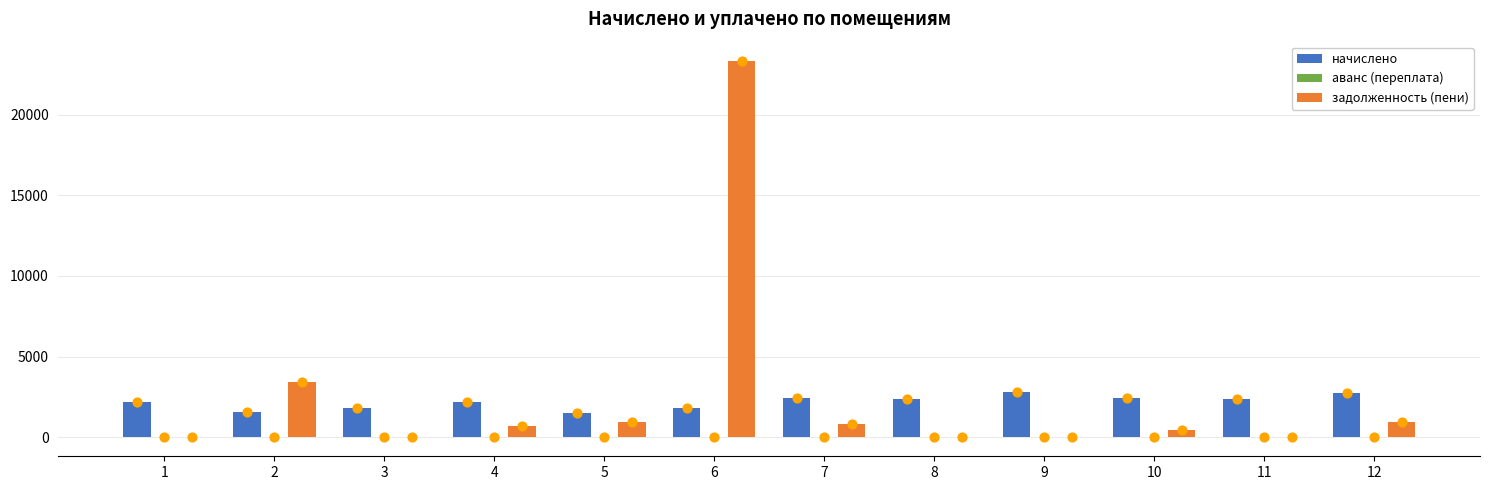

Which series contains the highest Y value?

задолженность (пени)